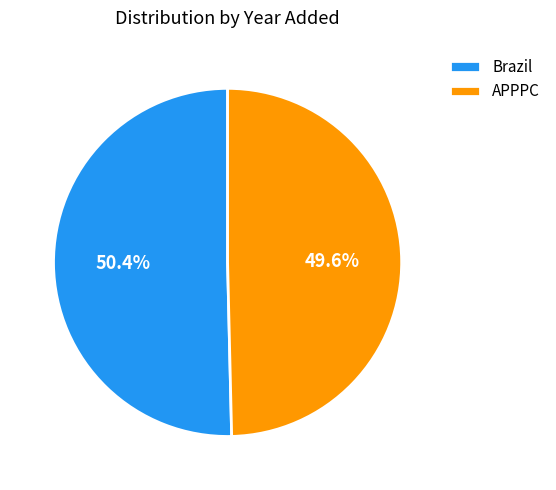

How much of the chart is everything except Brazil?

49.6%